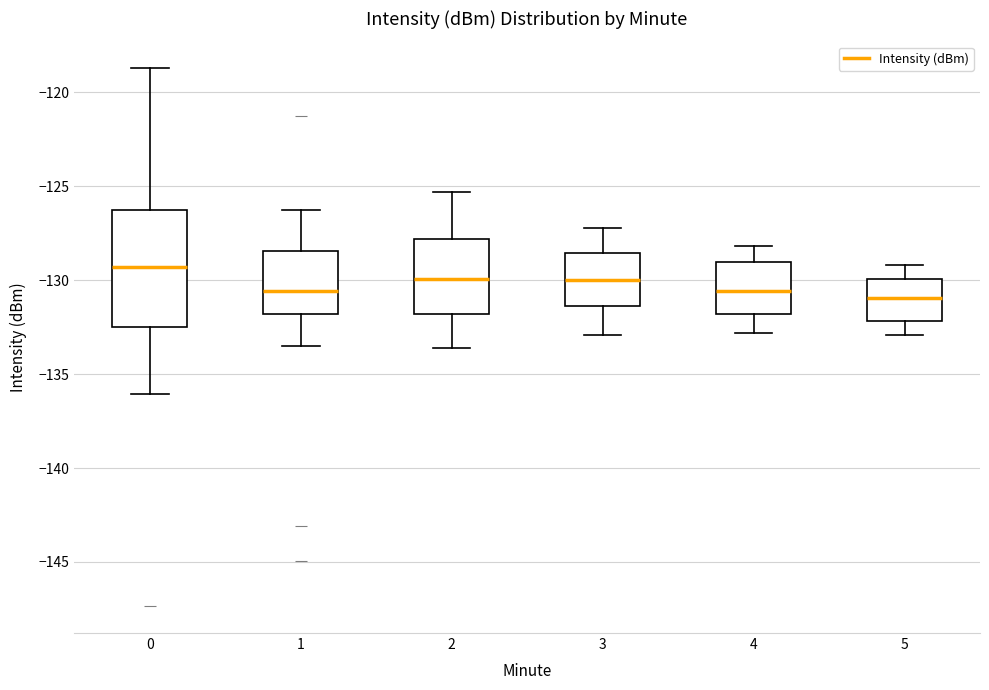

Reading left to right, read every box against the y-axis: the position of its median line, the range the box covers, and the ends of its whiskers. The values are not printed on the chart, so give them approximately, as read against the axis.

0: median -129.5, box -132.5 to -126.0, whiskers -136.0 to -118.5
1: median -130.5, box -132.0 to -128.5, whiskers -133.5 to -126.0
2: median -130.0, box -132.0 to -128.0, whiskers -133.5 to -125.5
3: median -130.0, box -131.5 to -128.5, whiskers -133.0 to -127.0
4: median -130.5, box -132.0 to -129.0, whiskers -133.0 to -128.0
5: median -131.0, box -132.0 to -130.0, whiskers -133.0 to -129.0